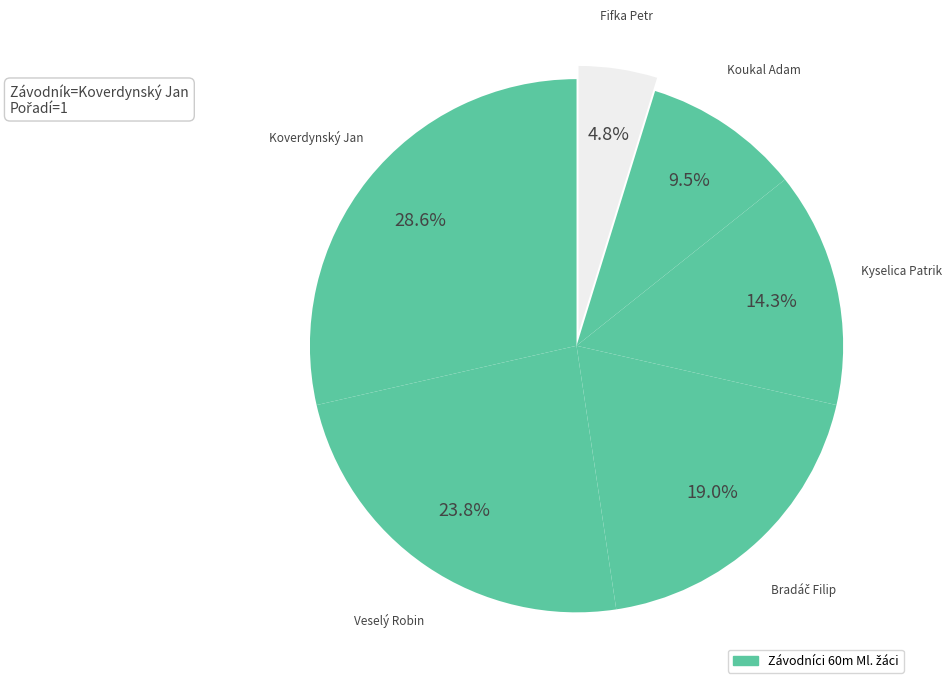

How many slices are in this pie chart?

6